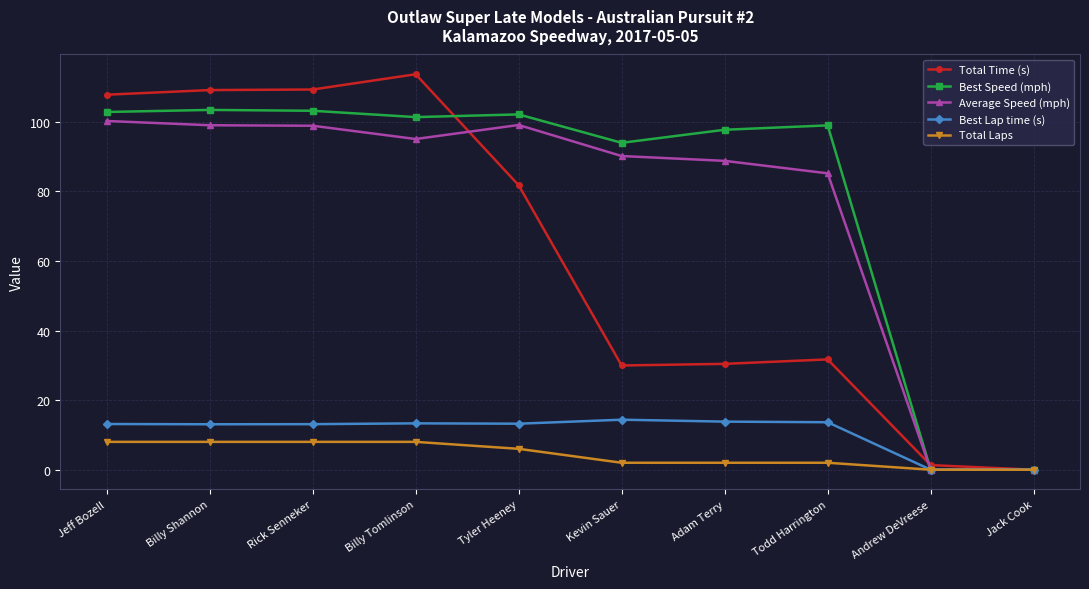

What is the spread (max minus min) of values at Andrew DeVreese?

1.3